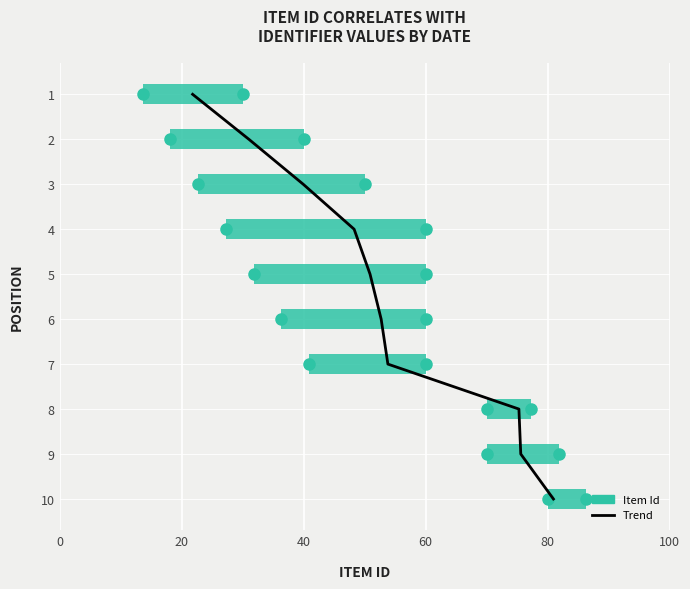

True or false: the data shows 6 at 40.

False